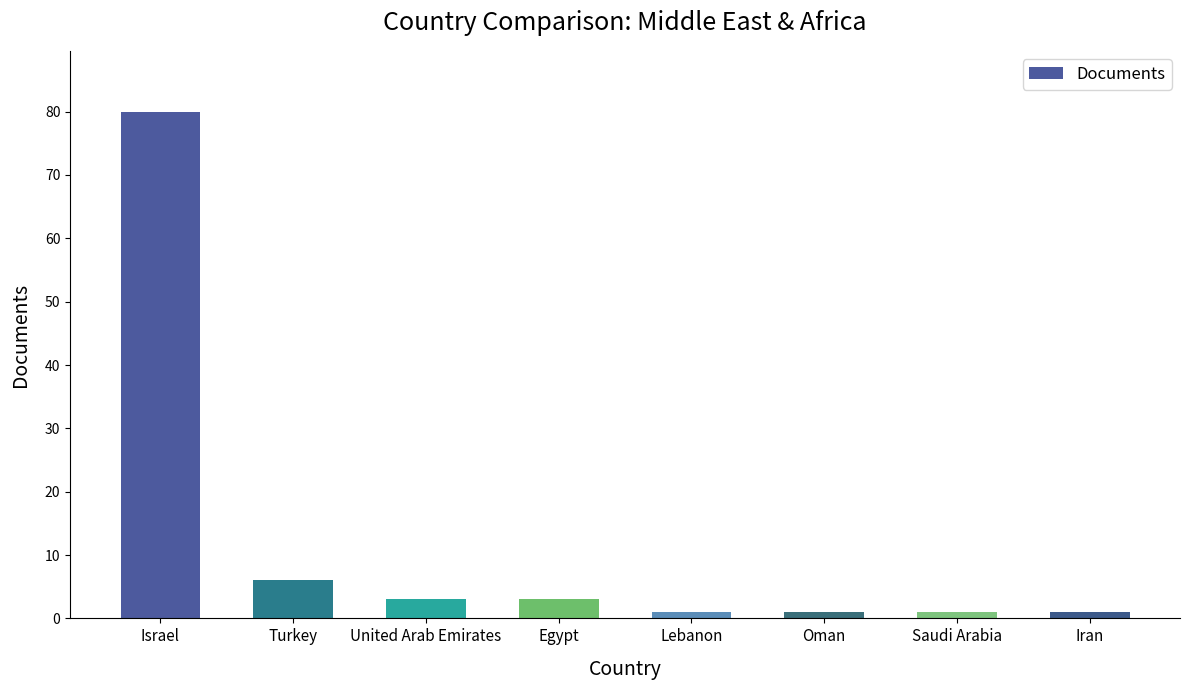

Which category has the highest value across all series?

Israel